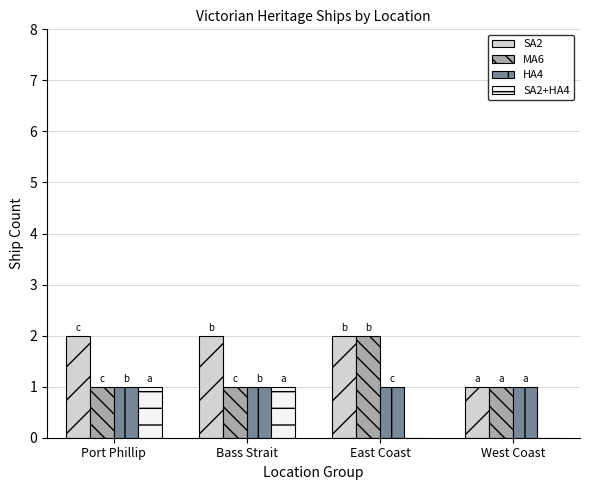

What is the total value across all series at East Coast?

5